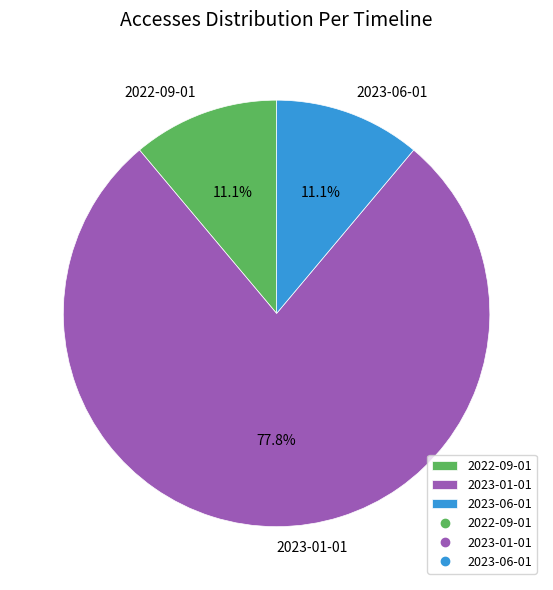

What is the largest slice in the pie chart?

2023-01-01